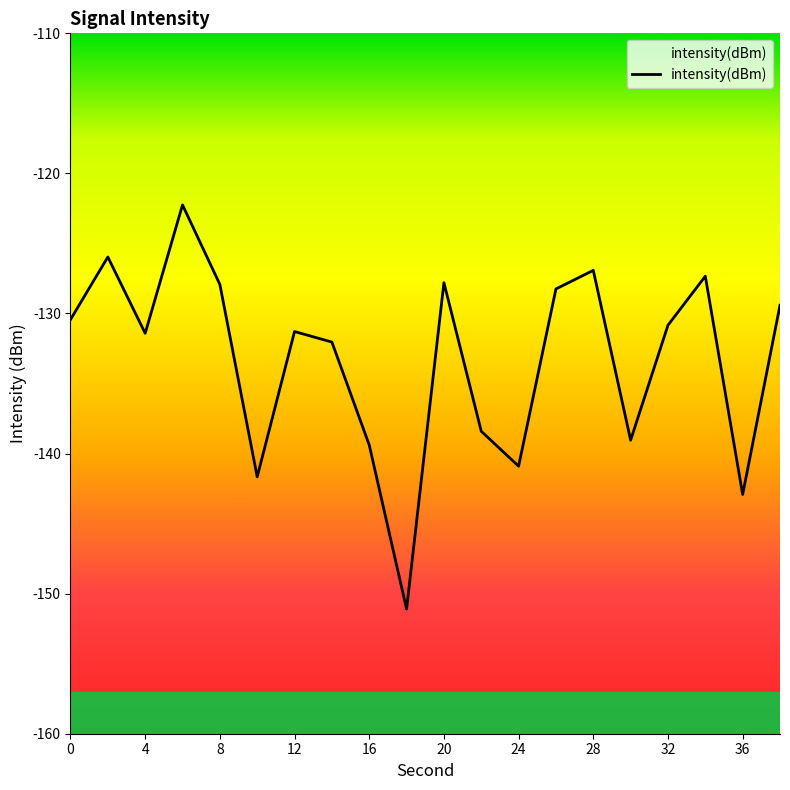

What is the difference between the maximum and minimum values?

28.9